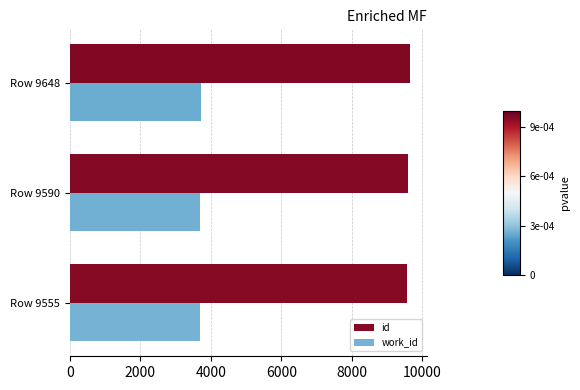

At how many categories does at least one series exceed 6444?

3